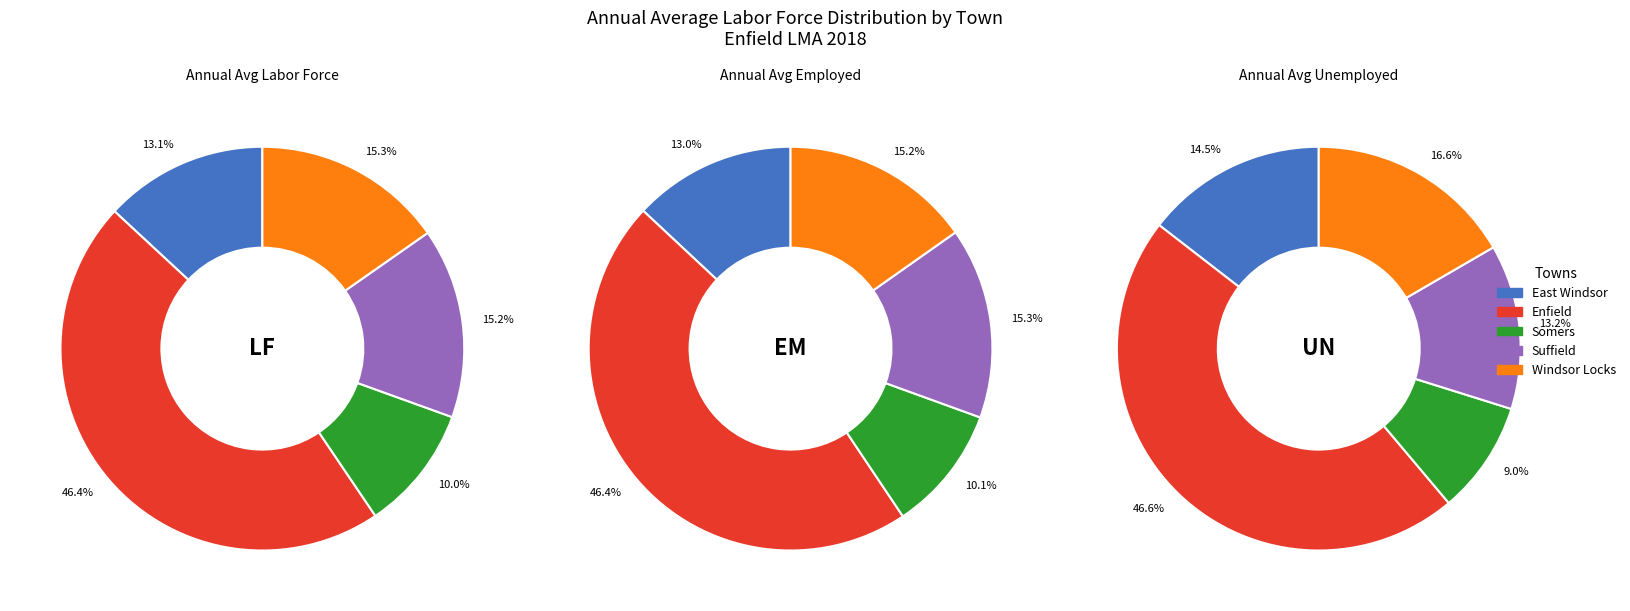

Does any single category account for the majority?

No